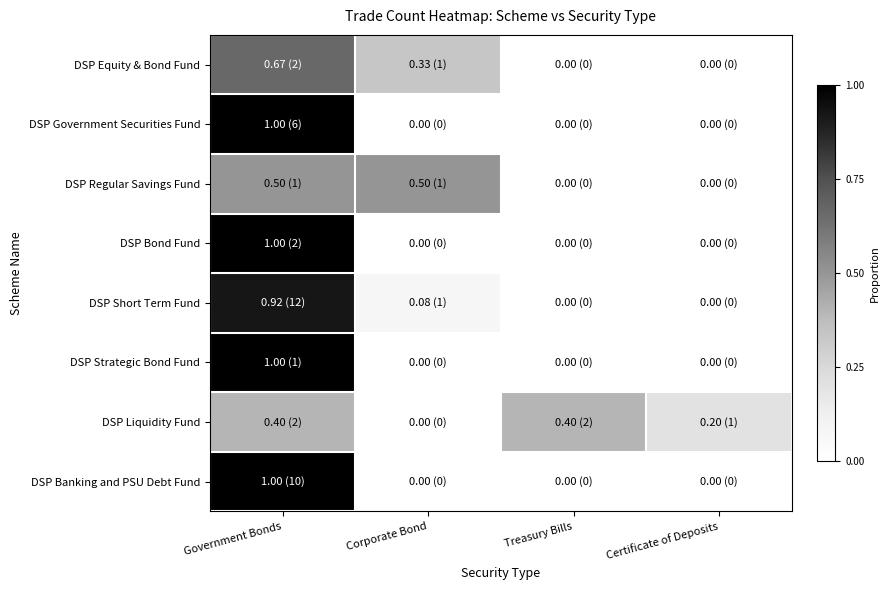

Reading left to right, what are all the values shown in this chart?

DSP Equity & Bond Fund: Government Bonds=0.7	Corporate Bond=0.3	Treasury Bills=0.0	Certificate of Deposits=0.0
DSP Government Securities Fund: Government Bonds=1.0	Corporate Bond=0.0	Treasury Bills=0.0	Certificate of Deposits=0.0
DSP Regular Savings Fund: Government Bonds=0.5	Corporate Bond=0.5	Treasury Bills=0.0	Certificate of Deposits=0.0
DSP Bond Fund: Government Bonds=1.0	Corporate Bond=0.0	Treasury Bills=0.0	Certificate of Deposits=0.0
DSP Short Term Fund: Government Bonds=0.9	Corporate Bond=0.1	Treasury Bills=0.0	Certificate of Deposits=0.0
DSP Strategic Bond Fund: Government Bonds=1.0	Corporate Bond=0.0	Treasury Bills=0.0	Certificate of Deposits=0.0
DSP Liquidity Fund: Government Bonds=0.4	Corporate Bond=0.0	Treasury Bills=0.4	Certificate of Deposits=0.2
DSP Banking and PSU Debt Fund: Government Bonds=1.0	Corporate Bond=0.0	Treasury Bills=0.0	Certificate of Deposits=0.0